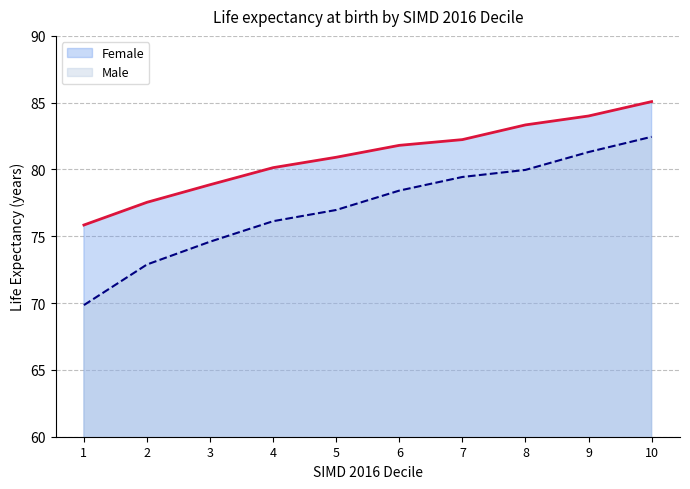

True or false: Male has more than 1 interior local peaks.

False